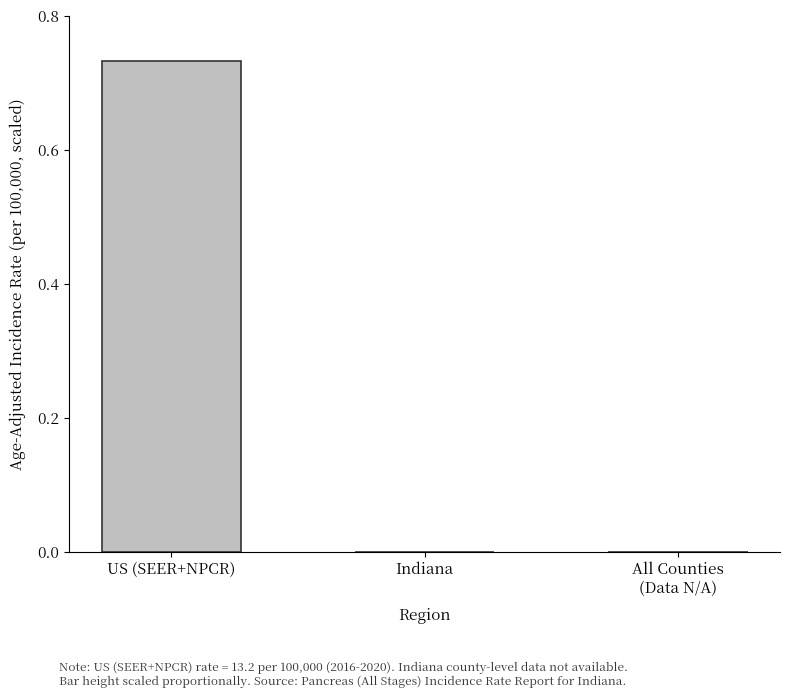

At which category does the chart reach its peak across all series?

US (SEER+NPCR)